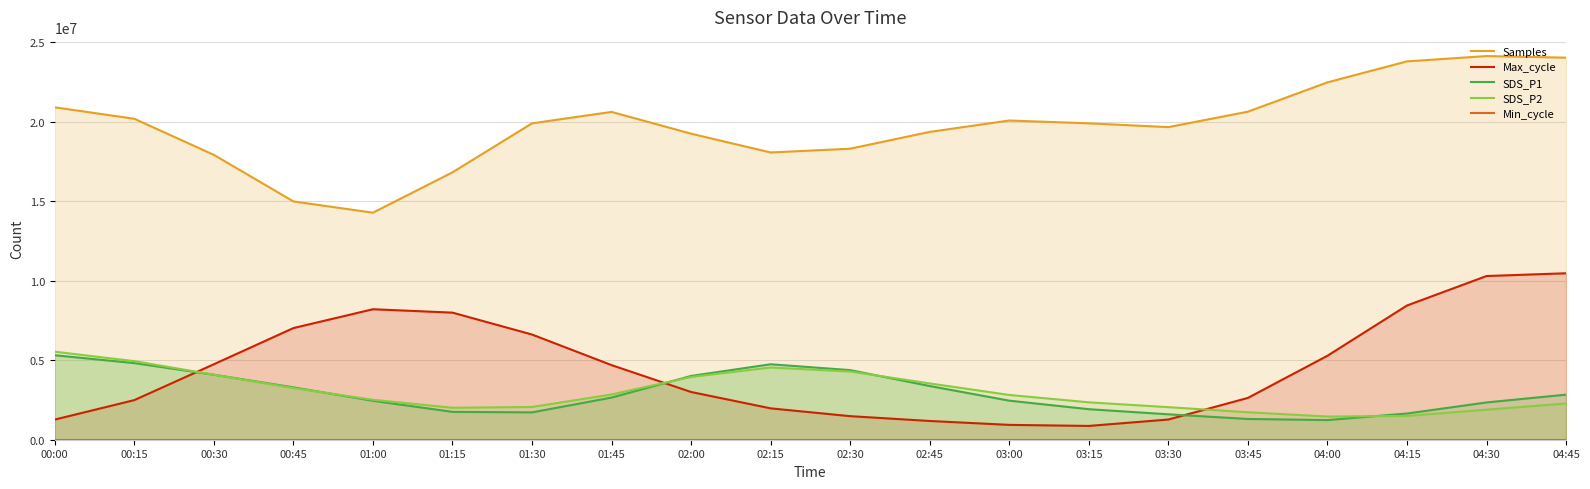

List the series in order of their peak value, lowest first.

Min_cycle, SDS_P1, SDS_P2, Max_cycle, Samples